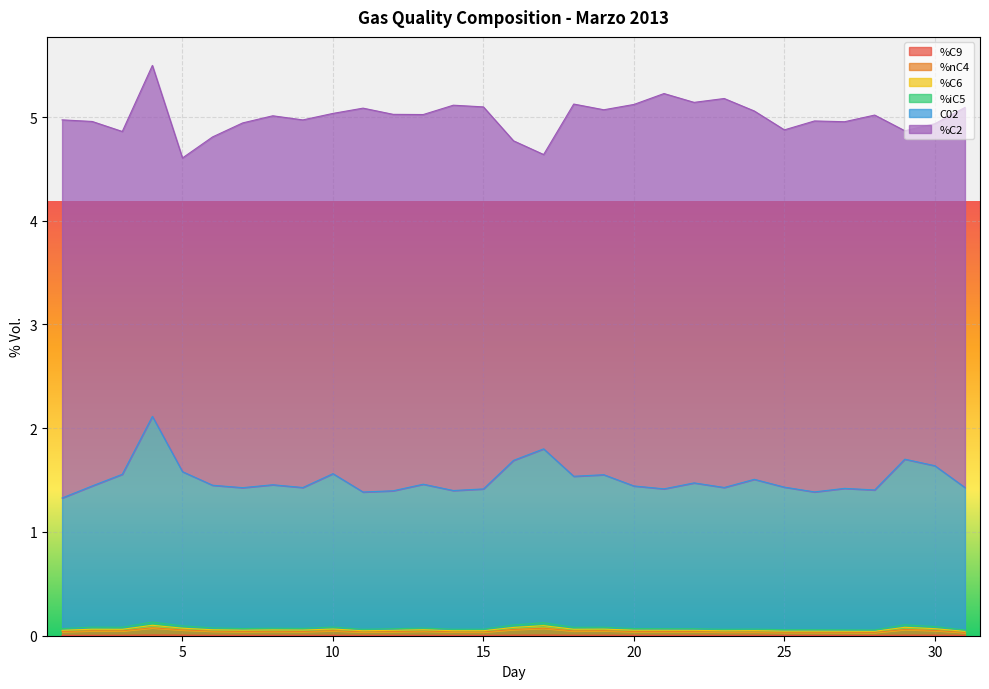

Where is the first local maximum for %nC4?

2